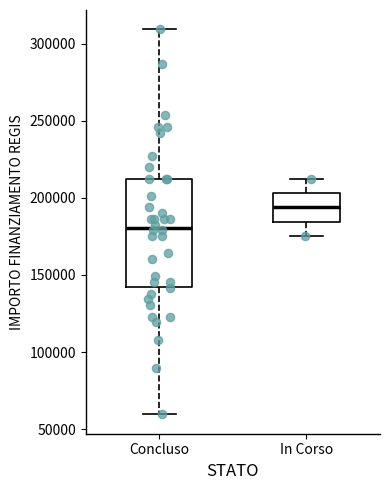

Reading left to right, read every box against the y-axis: the position of its median line, the range the box covers, and the ends of its whiskers. The values are not printed on the chart, so give them approximately, as read against the axis.

Concluso: median 180000, box 145000 to 210000, whiskers 60000 to 310000
In Corso: median 195000, box 185000 to 205000, whiskers 175000 to 210000